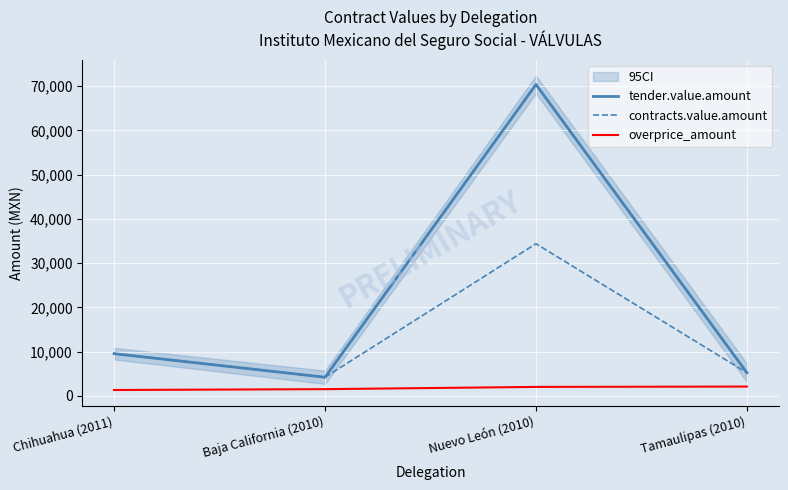

What is the spread (max minus min) of values at Nuevo León (2010)?

68369.1